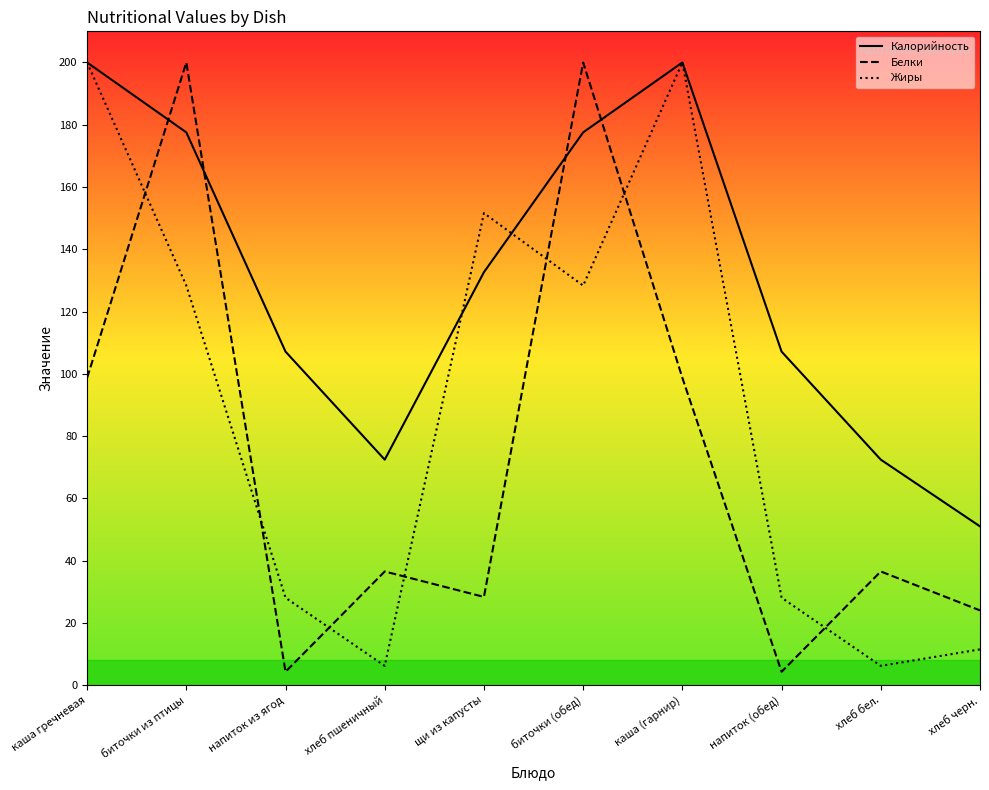

What is the difference between the Калорийность values at хлеб пшеничный and биточки (обед)?

105.1